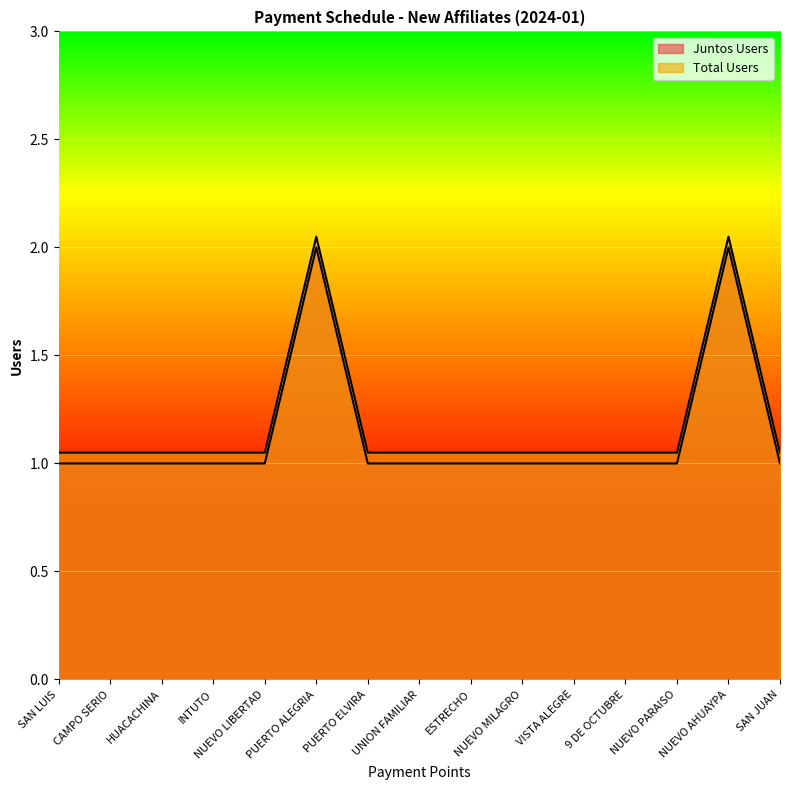

What is the difference between the maximum and minimum values in the Juntos Users series?

1.0